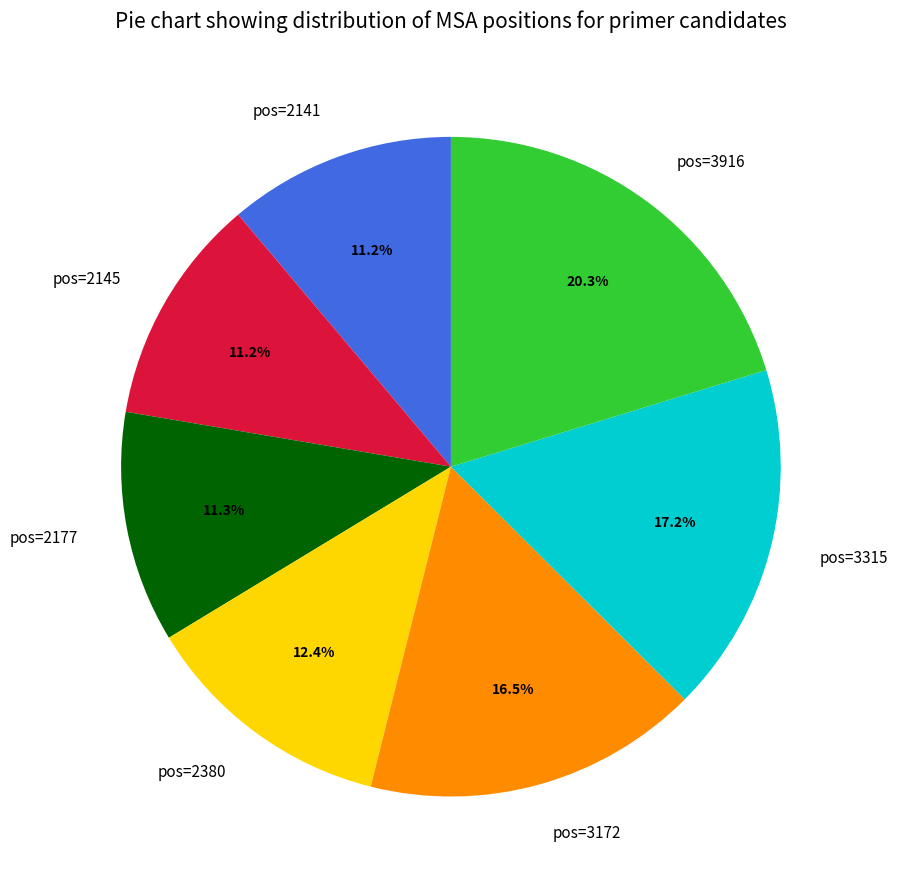

How much of the chart is everything except pos=2177?

88.7%